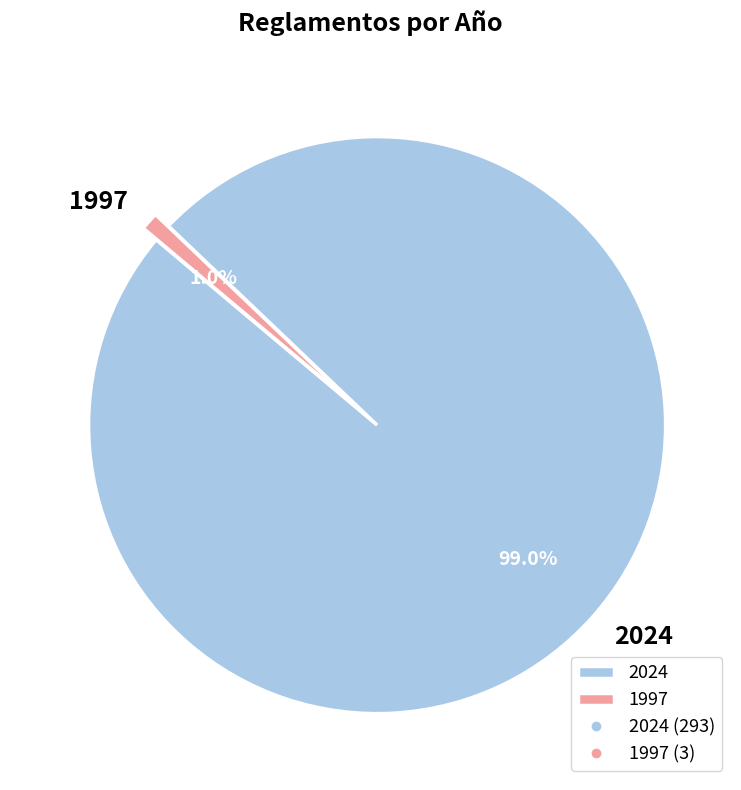

To the nearest percent, what portion does 1997 represent?

1%